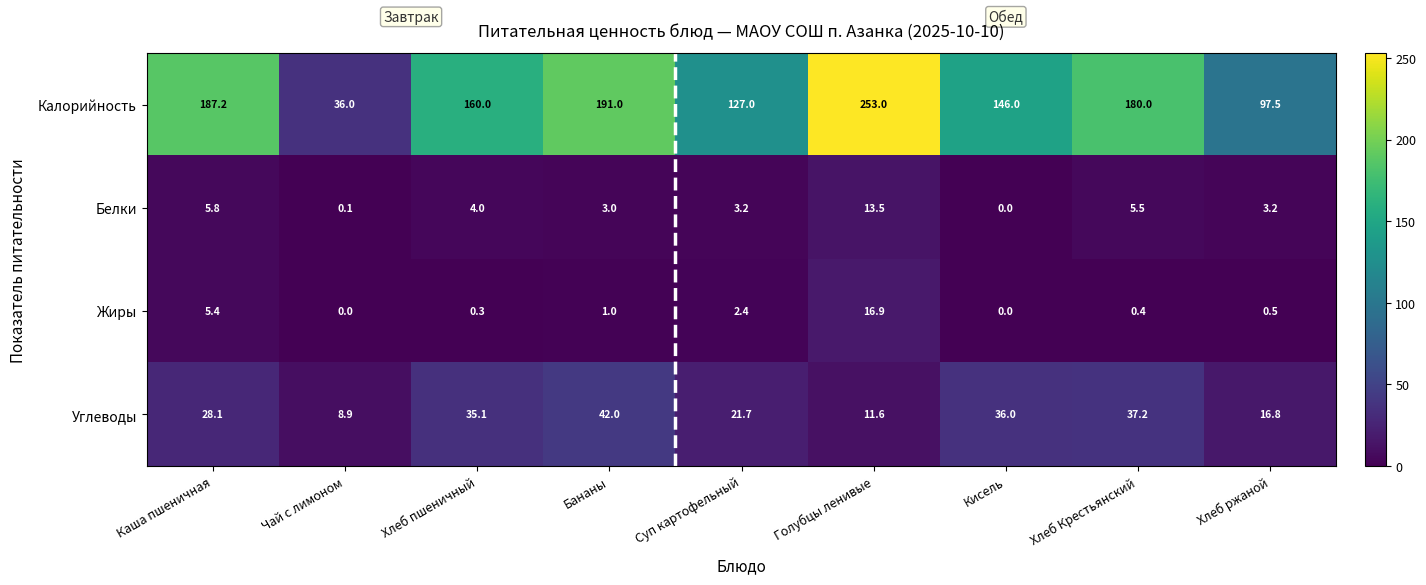

What value does the Углеводы series have at Суп картофельный?

21.7